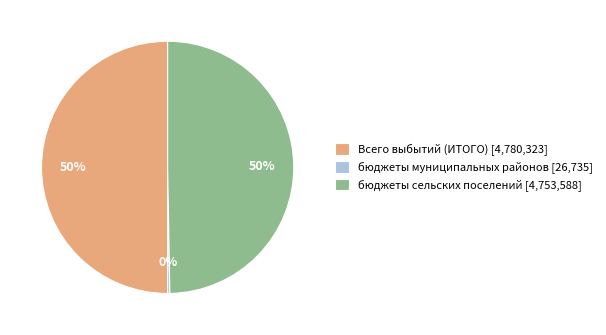

True or false: бюджеты муниципальных районов accounts for 0% of the total.

True